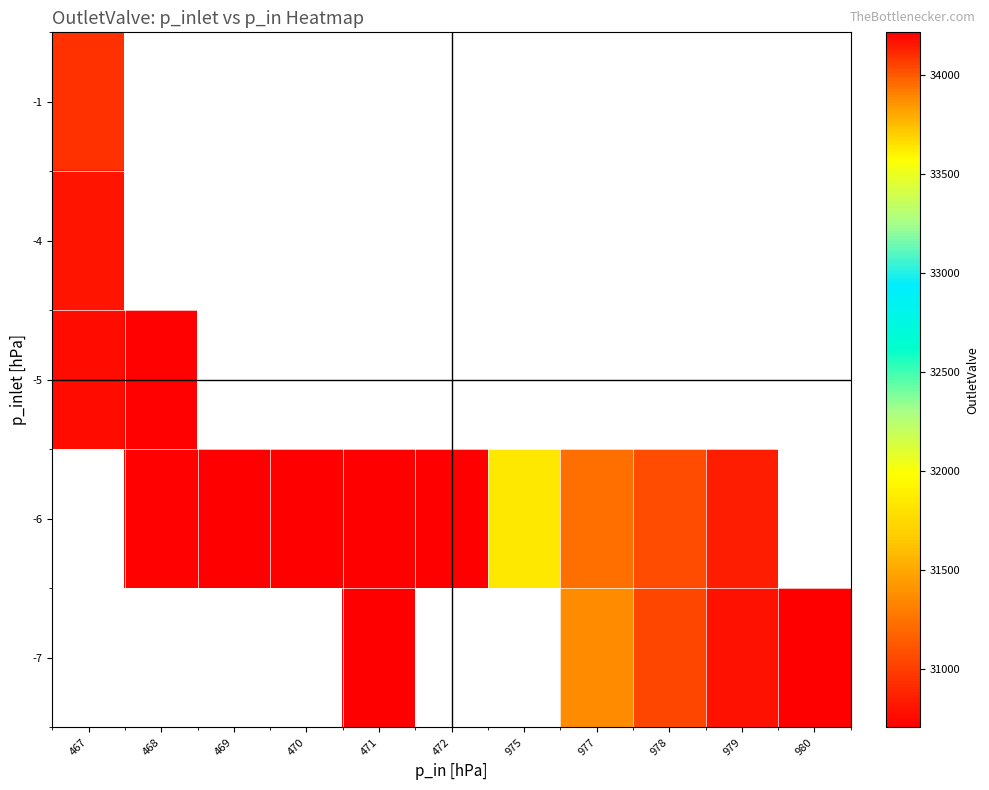

The value of -7 at 471 is 9961.6. True or false?

False